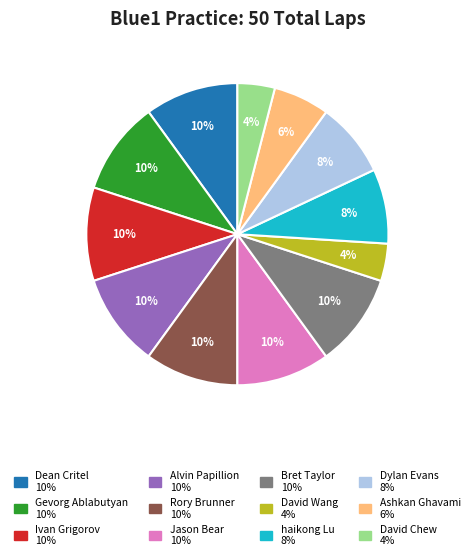

To the nearest percent, what portion does Ivan Grigorov represent?

10%